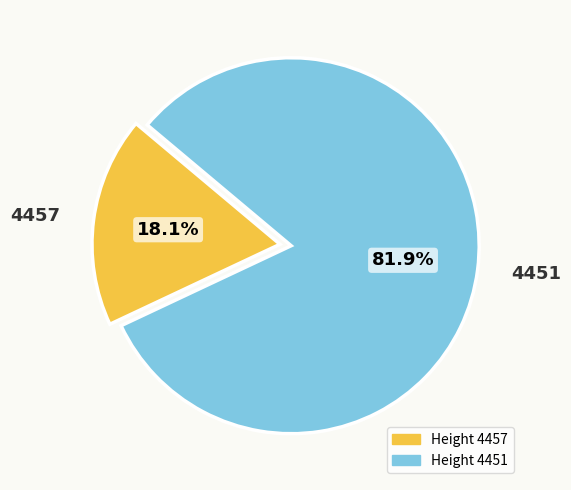

Approximately how many times larger is the value at 4451 compared to 4457?

4.5